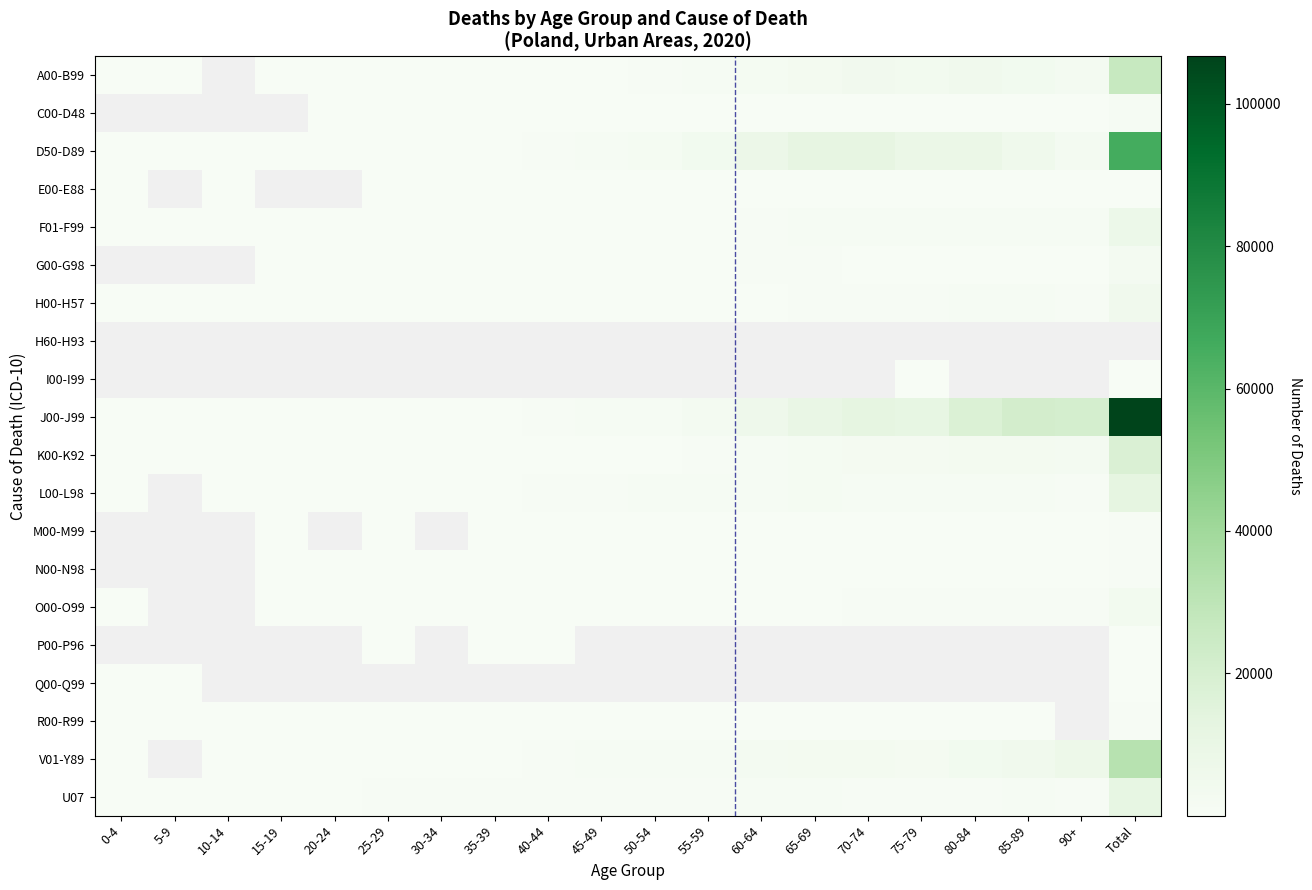

Count the number of categories in the chart.

20